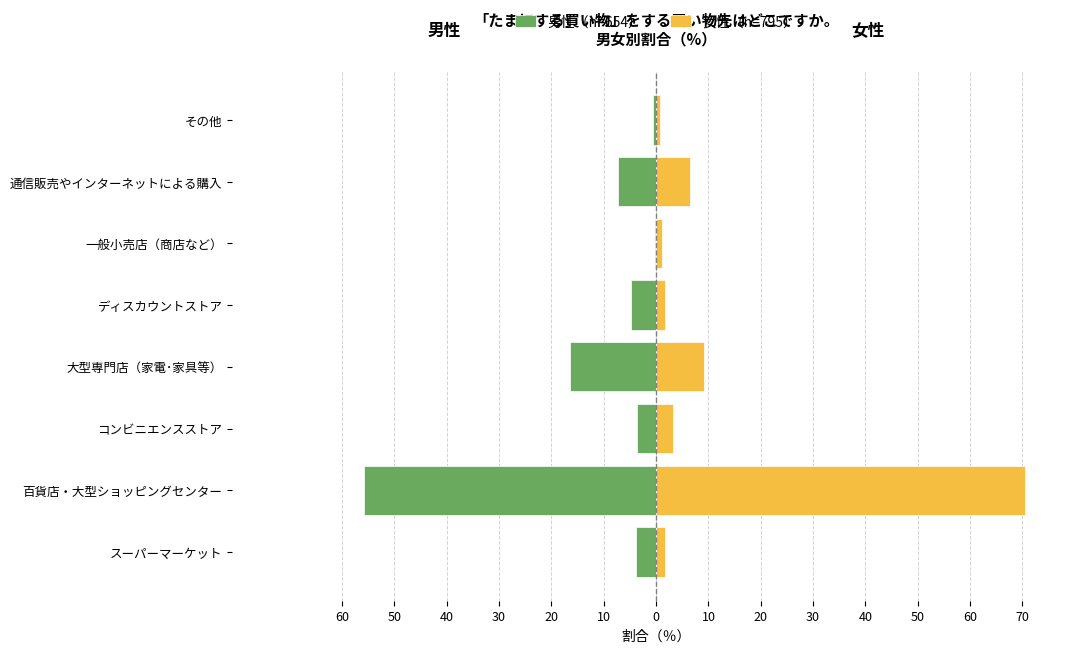

Between コンビニエンスストア and 通信販売やインターネットによる購入, which is larger?

コンビニエンスストア